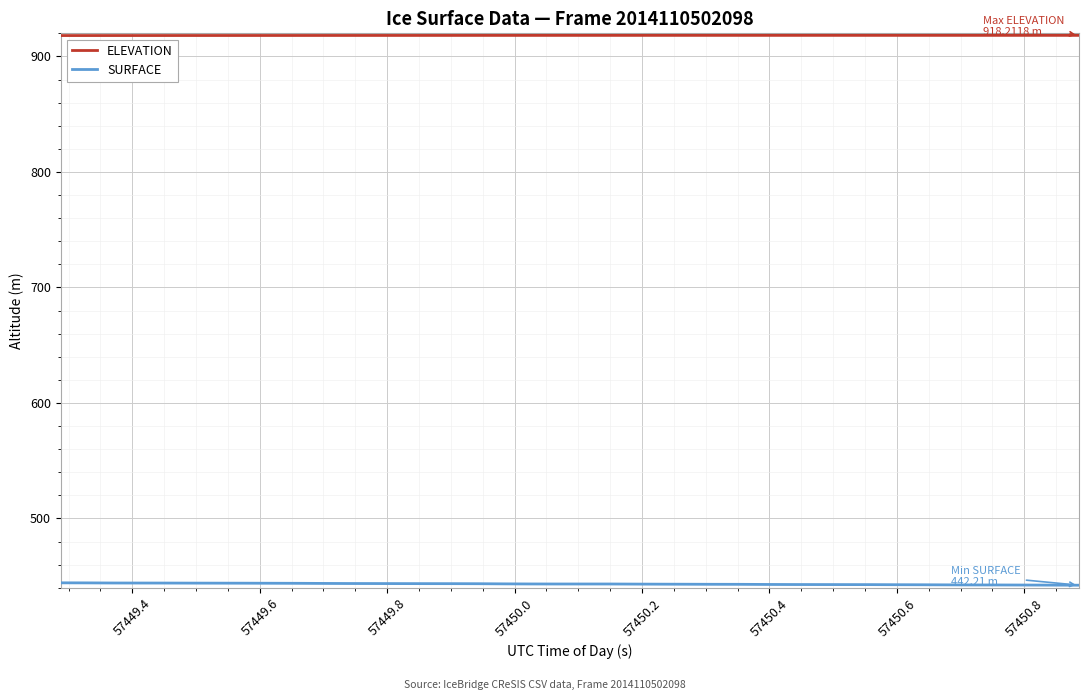

List the series in order of their overall mean, lowest first.

SURFACE, ELEVATION